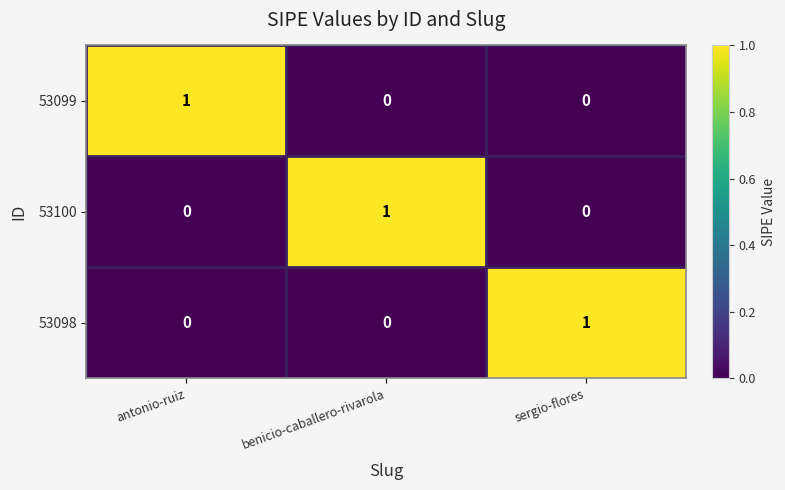

At which label does 53099 reach its peak?

antonio-ruiz